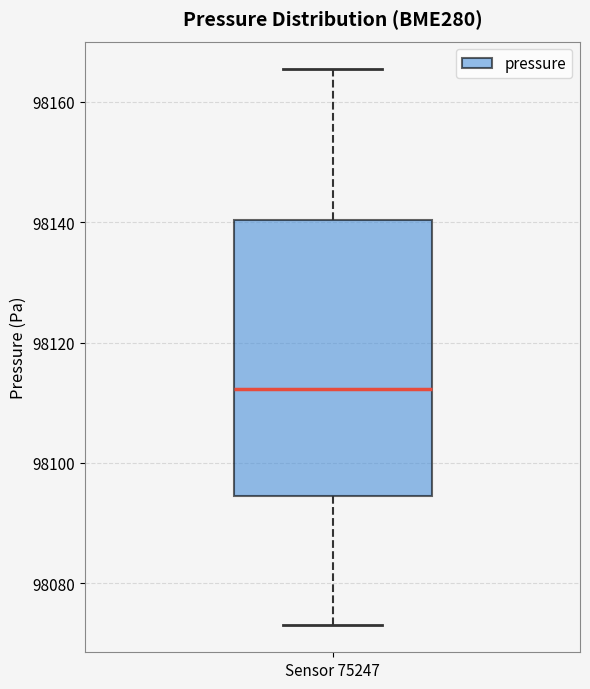

Transcribe this box plot: give where the median line is, the range the box spans, and where the two whiskers end, as read against the y-axis. The values are not printed on the chart, so give them approximately, as read against the axis.

median 98112, box 98094 to 98140, whiskers 98074 to 98166